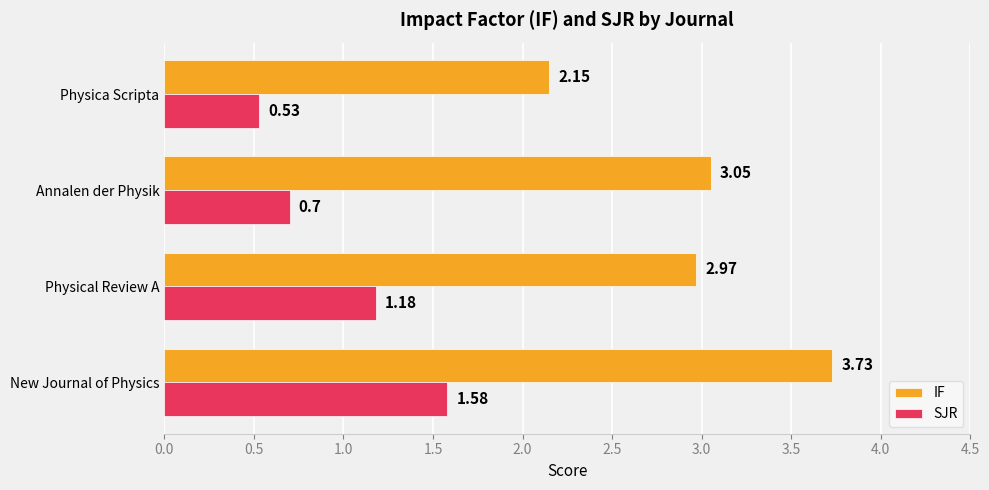

Which label corresponds to the smallest value in the chart?

Physica Scripta